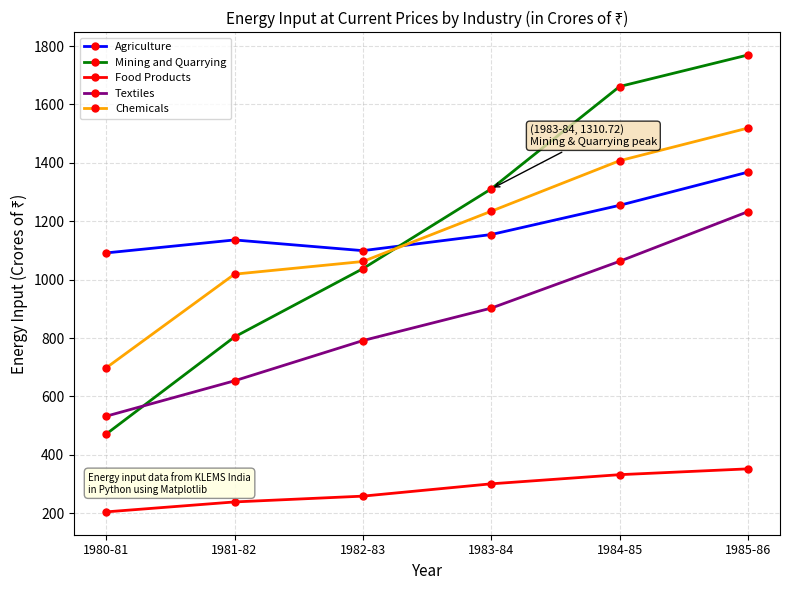

What position from the left is 1982-83?

3